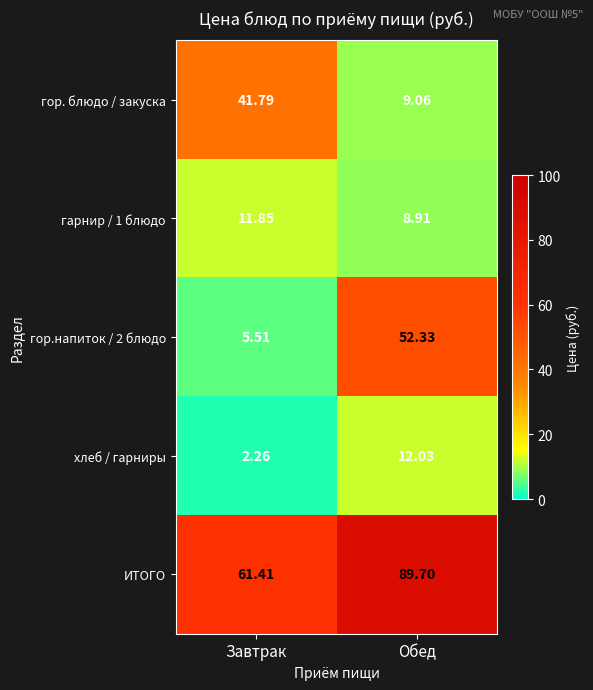

Which series has the largest total across all categories?

ИТОГО